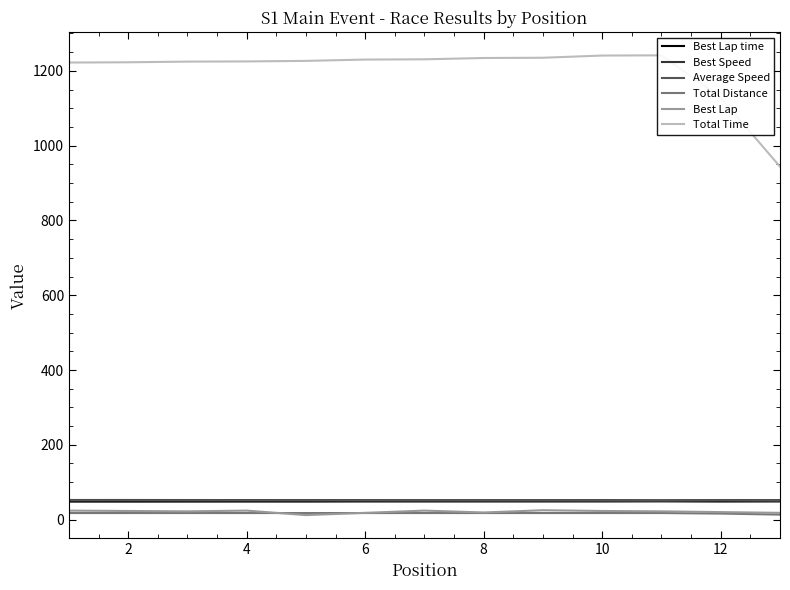

Is the value of Average Speed at 8 greater than the value of Total Distance at 12?

Yes